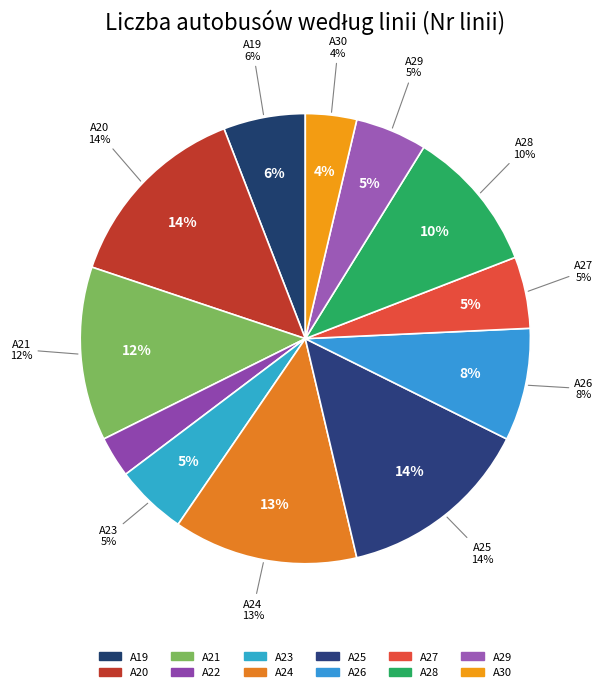

Rank the categories by value from highest to lowest.

A20, A25, A24, A21, A28, A26, A19, A23, A27, A29, A30, A22